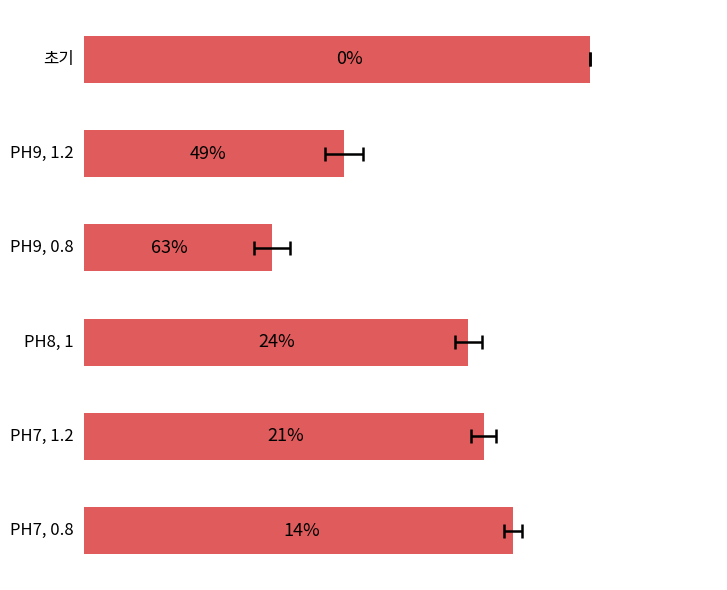

Reading left to right, what are all the values shown in this chart?

485.8	249.1	180.5	368.8	383.4	411.6